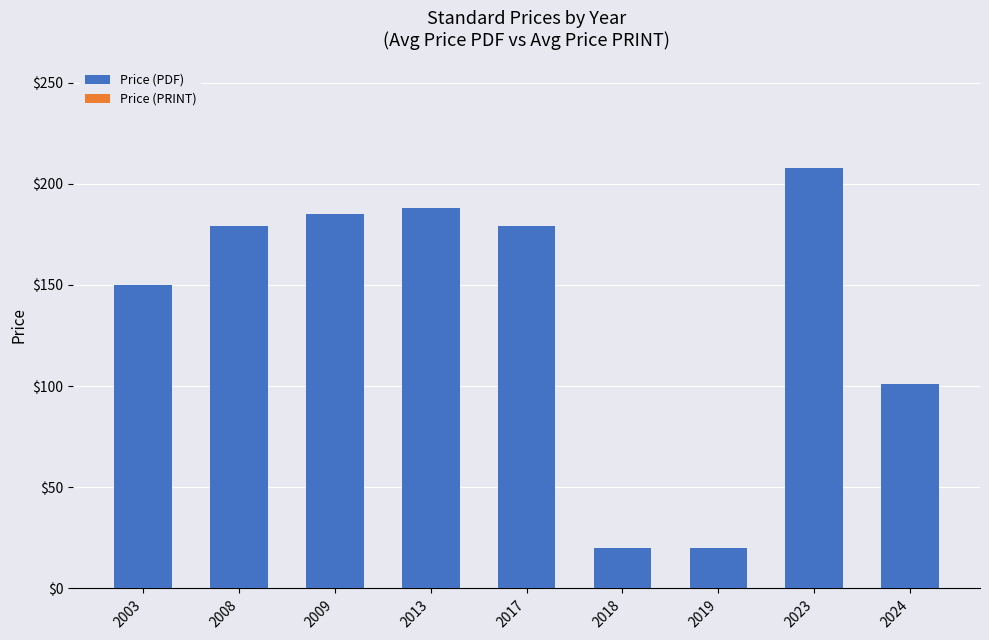

The value at 2023 is 208.0. True or false?

True